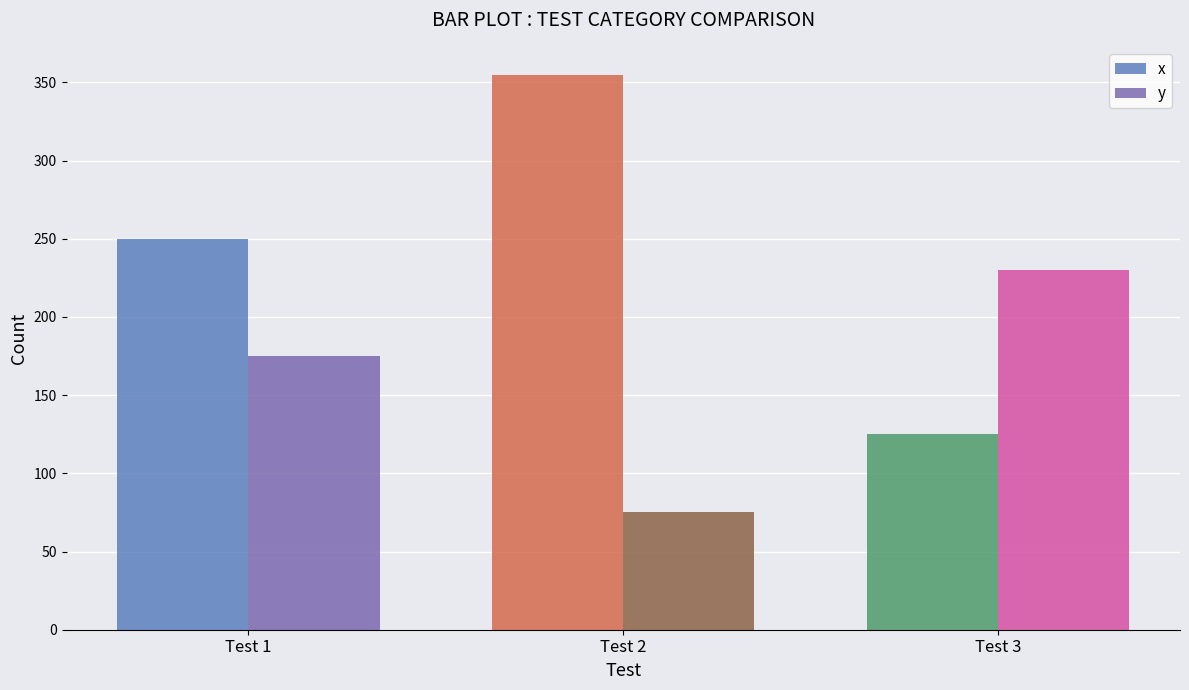

The y series shows 175 at Test 1. True or false?

True